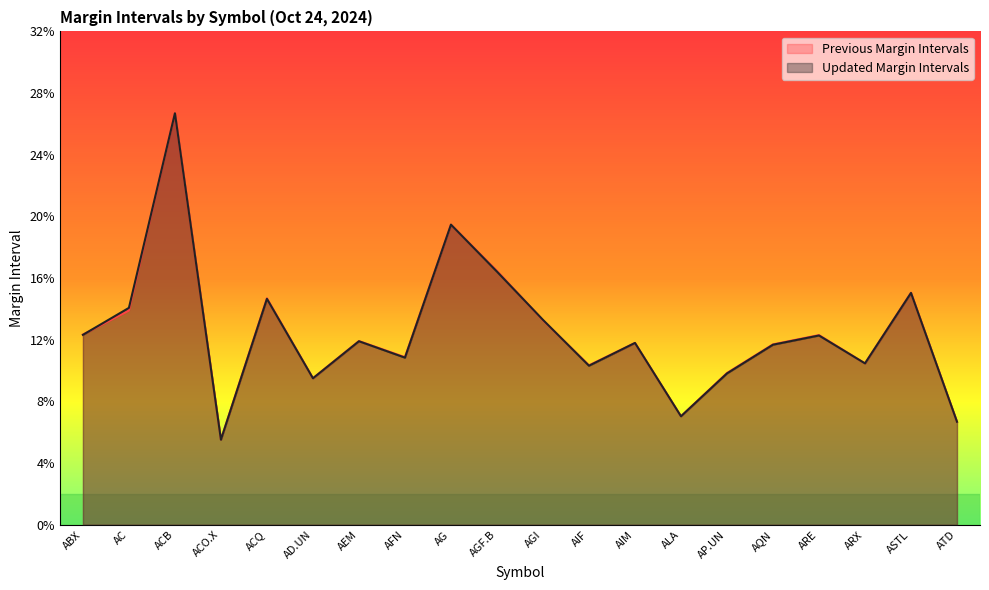

What is the smallest value displayed?

0.1